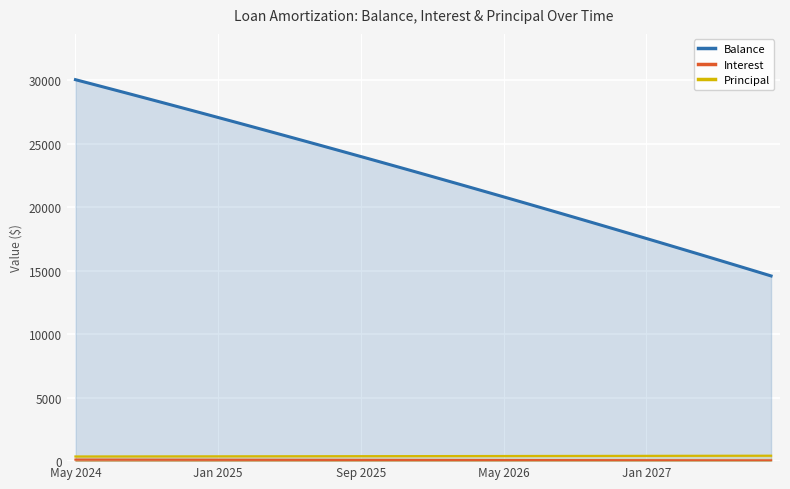

The Balance series shows 6254.5 at Jan 2027. True or false?

False